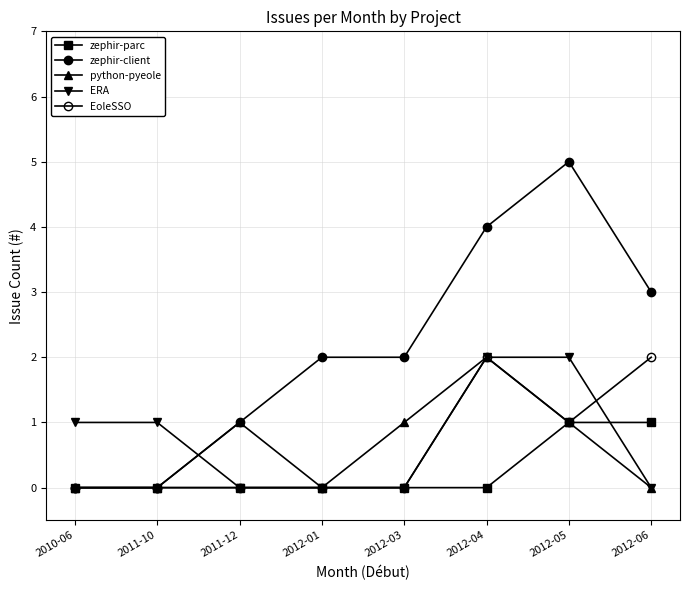

Which category has the lowest value in the zephir-parc series?

2010-06